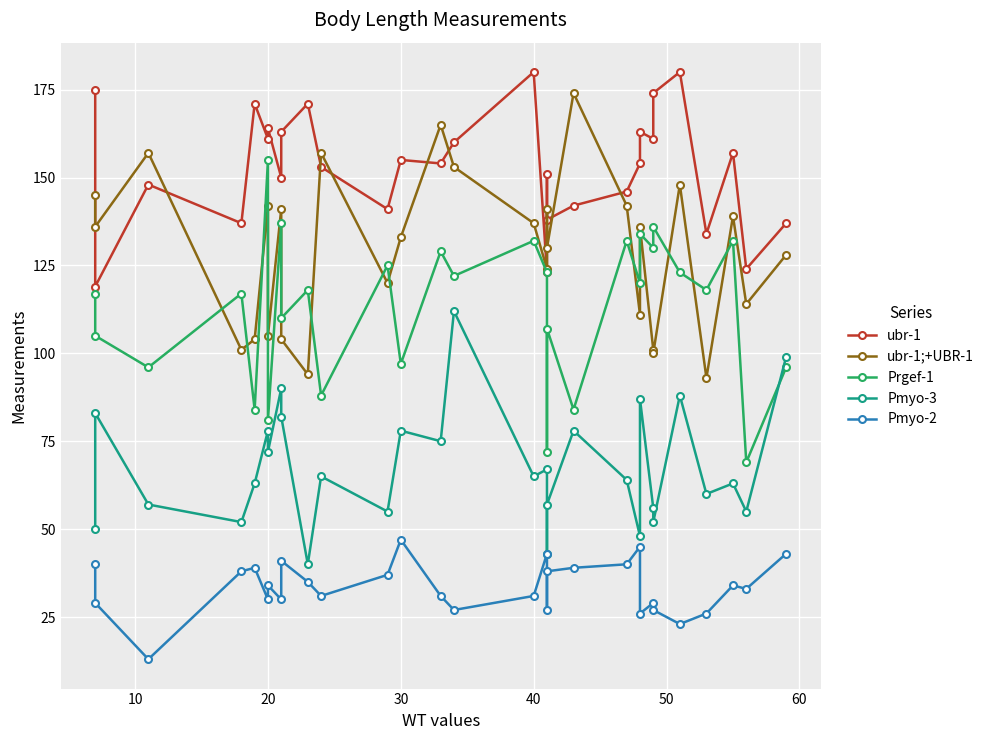

Which series has the largest total across all categories?

ubr-1